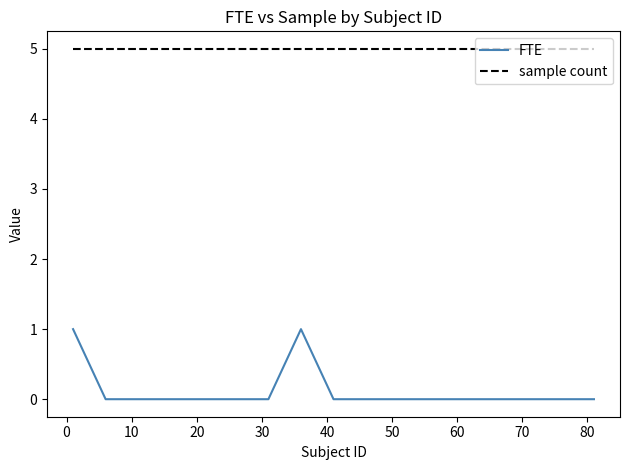

At how many categories does at least one series exceed 3?

17